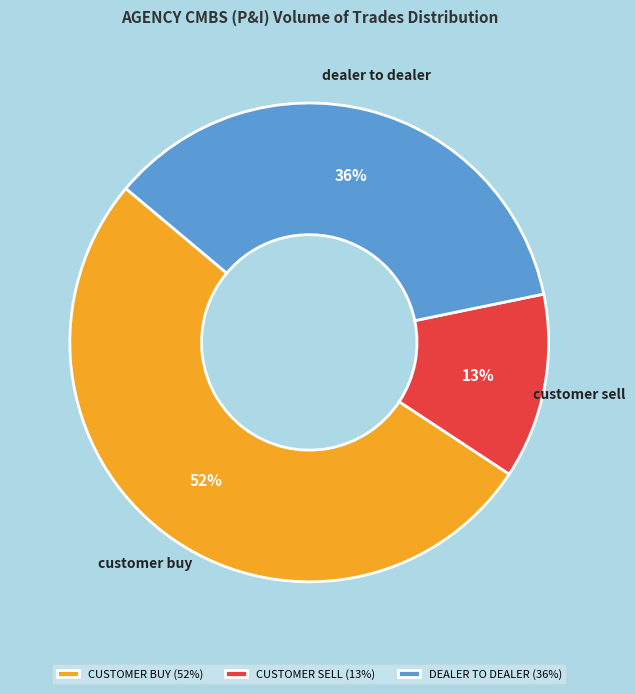

Is the sum of DEALER TO DEALER and CUSTOMER BUY greater than half?

Yes